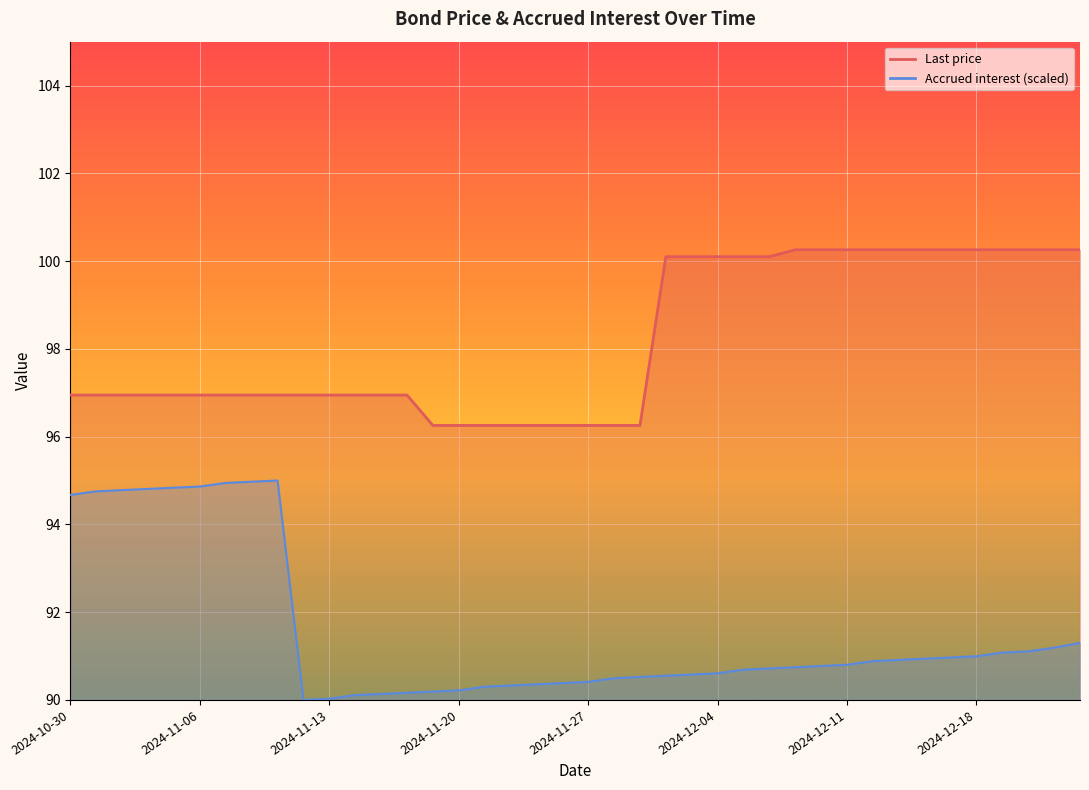

Is it true that Last price equals 100.3 at 2024-12-23?

True